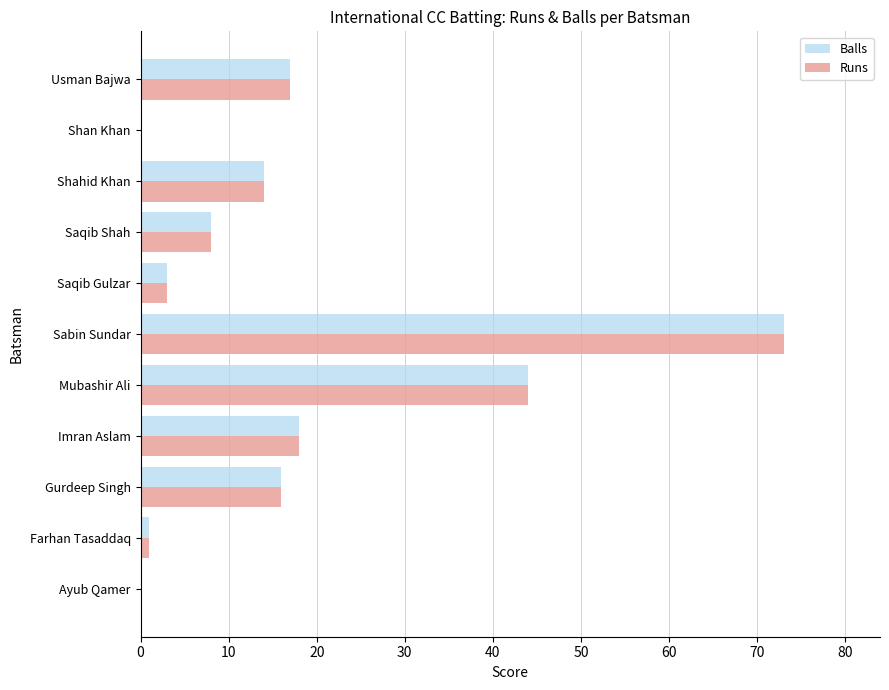

At which category is the sum across all series the highest?

Sabin Sundar